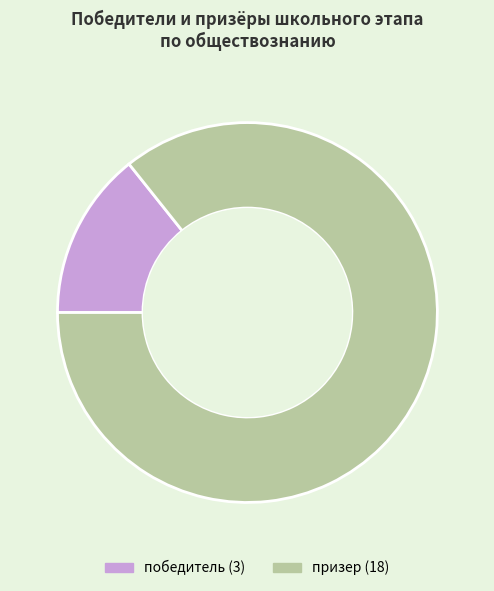

Count the number of slices in the pie.

2